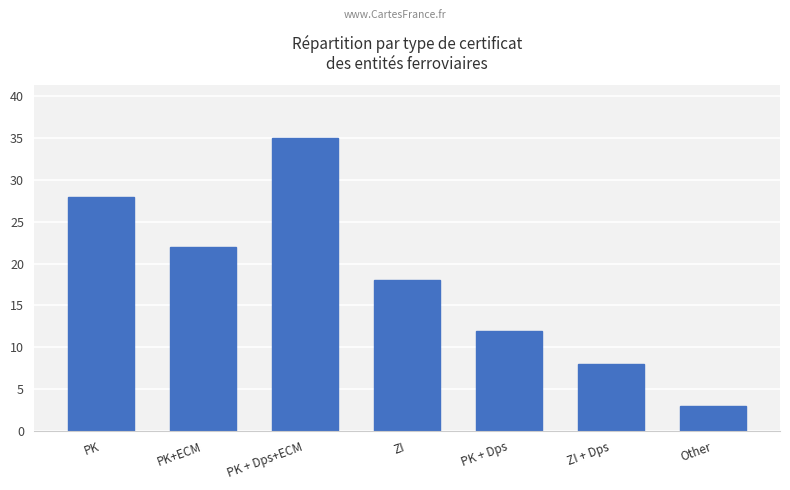

Reading left to right, extract all data points from this chart.

PK=28	PK+ECM=22	PK + Dps+ECM=35	ZI=18	PK + Dps=12	ZI + Dps=8	Other=3